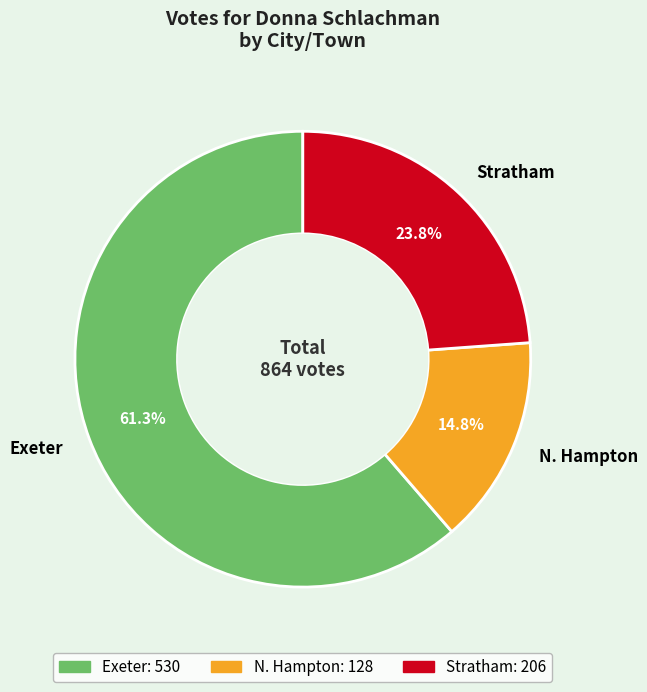

Which slice represents more than half of the pie?

Exeter